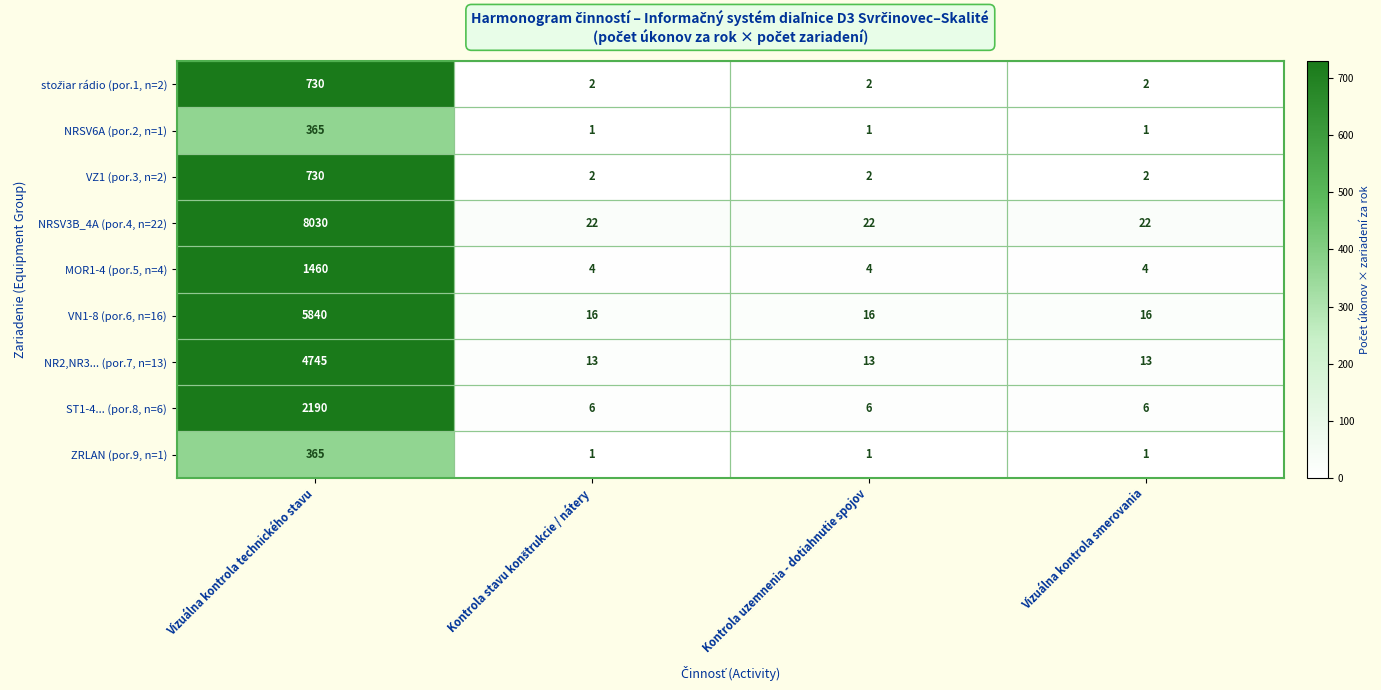

True or false: MOR1-4 (por.5, n=4) has a value of 2066 at Vizuálna kontrola technického stavu.

False